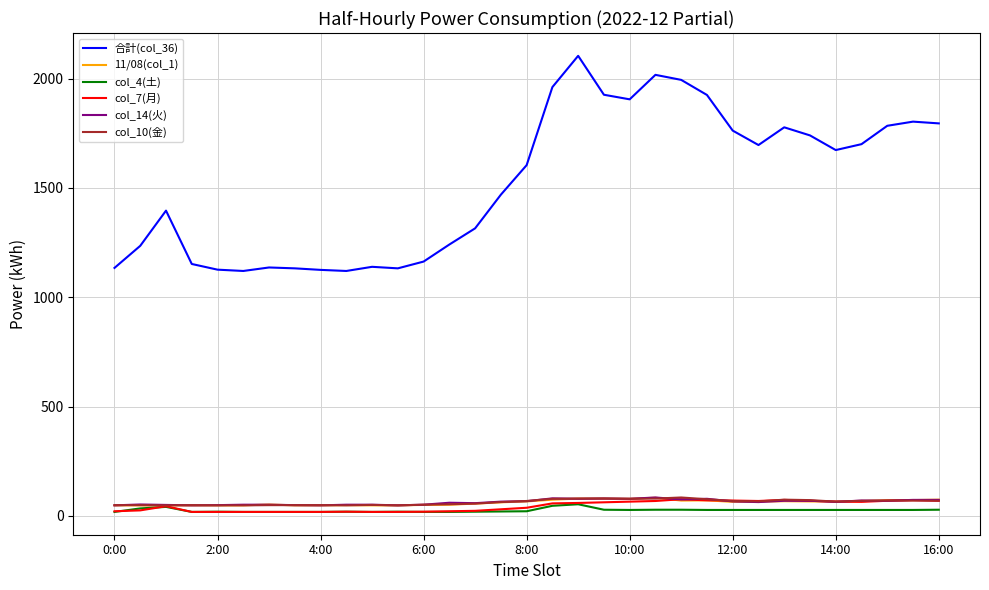

True or false: col_7(月) has more than 1 points higher than both neighbors.

True